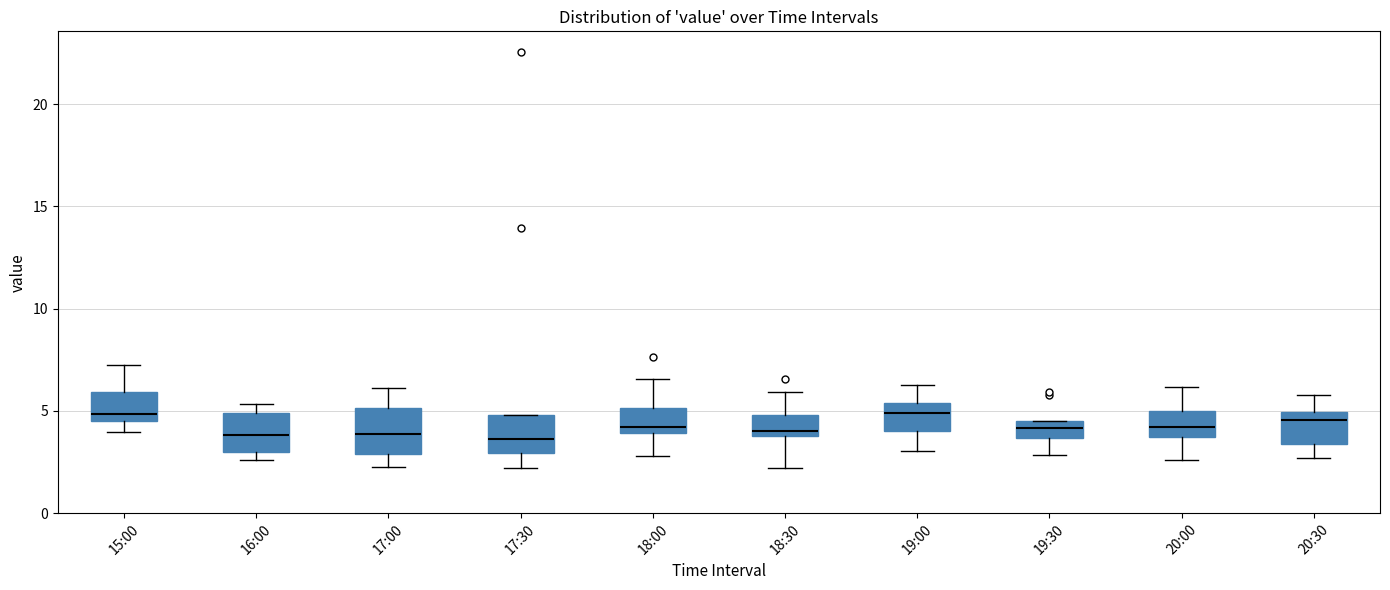

Where does the lower whisker of the box for 17:00 end on the y-axis? The values are not printed on the chart, so give them approximately, as read against the axis.

2.5